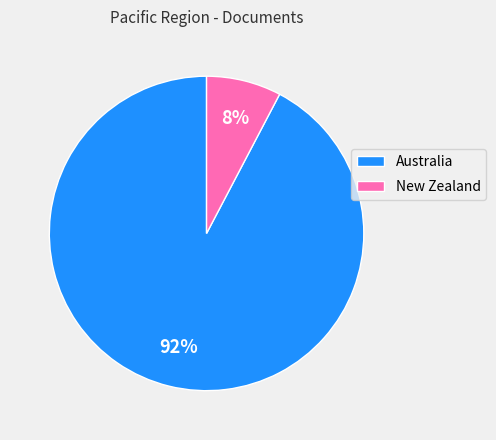

To the nearest percent, what is the combined percentage of Australia and New Zealand?

100%